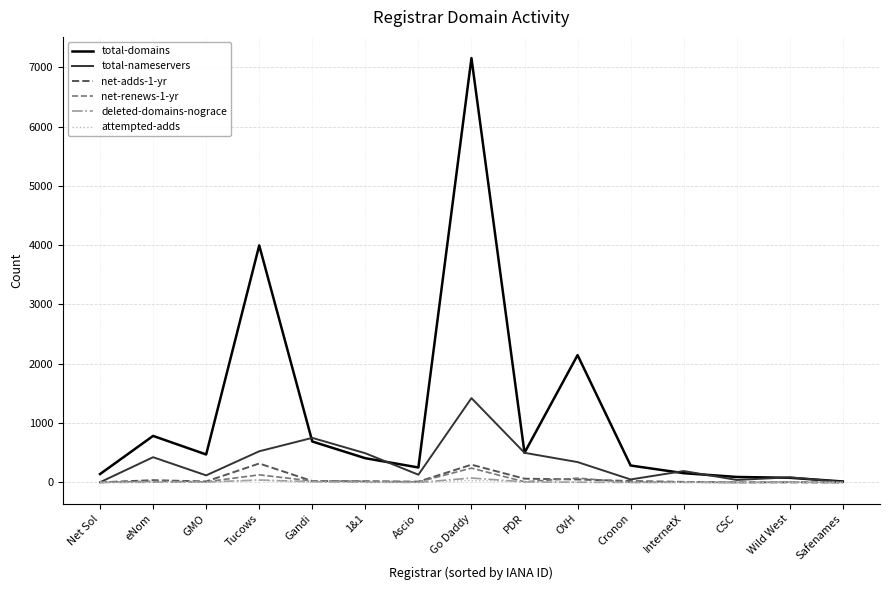

Which series has the largest total across all categories?

total-domains